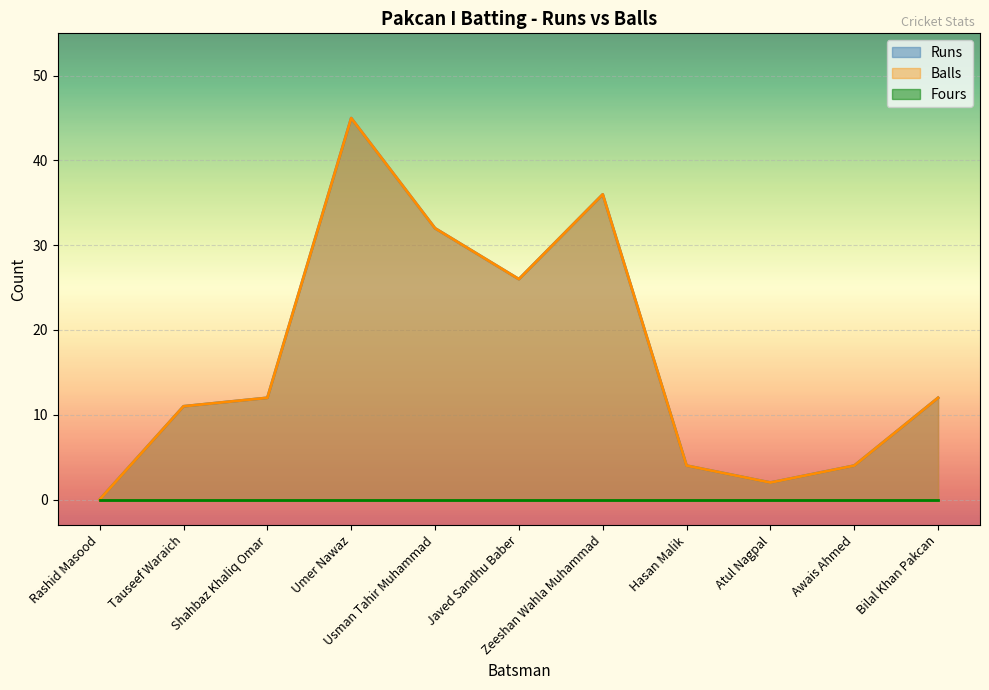

True or false: Runs and Balls cross at least once.

False